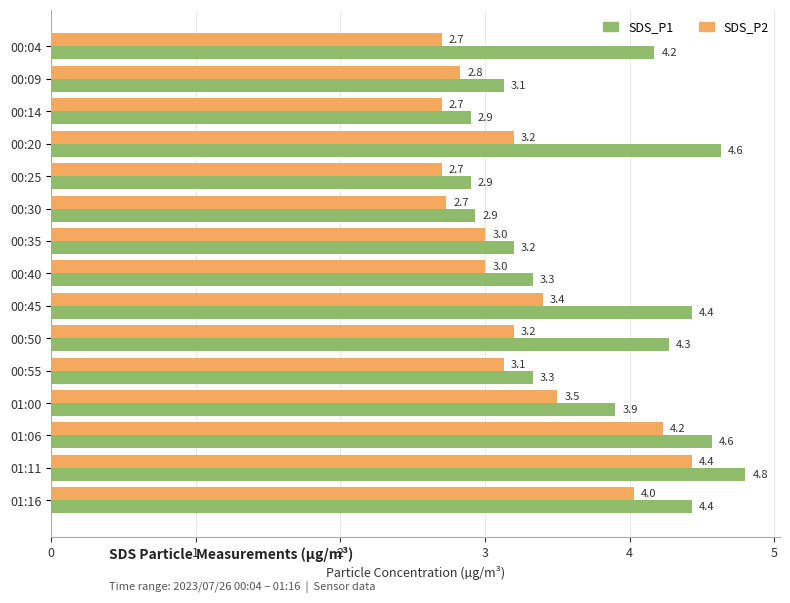

What is the difference between the highest and lowest values at 01:11?

0.4